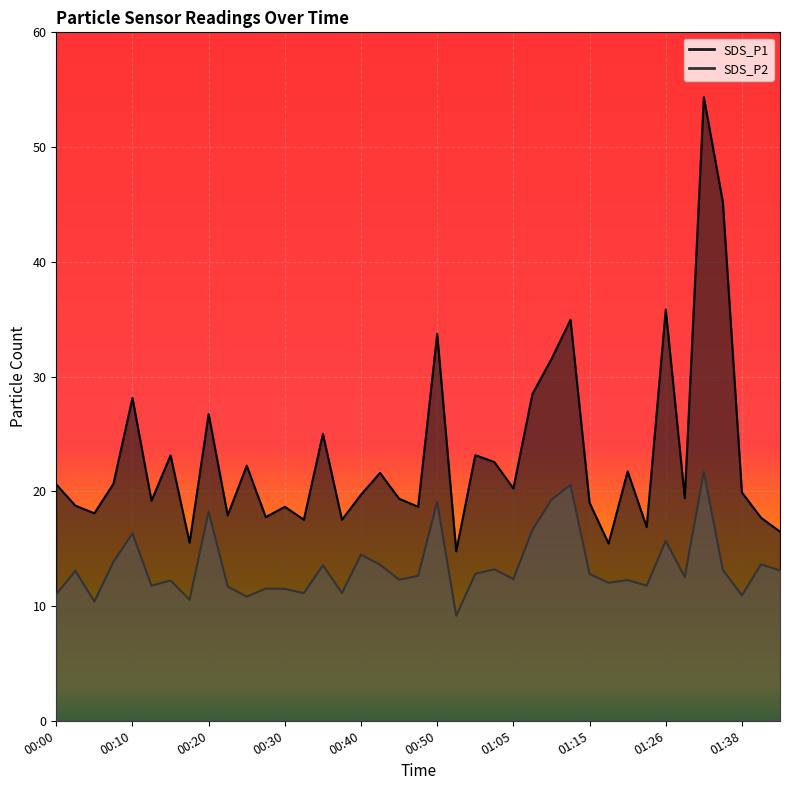

Which series has the largest total across all categories?

SDS_P1